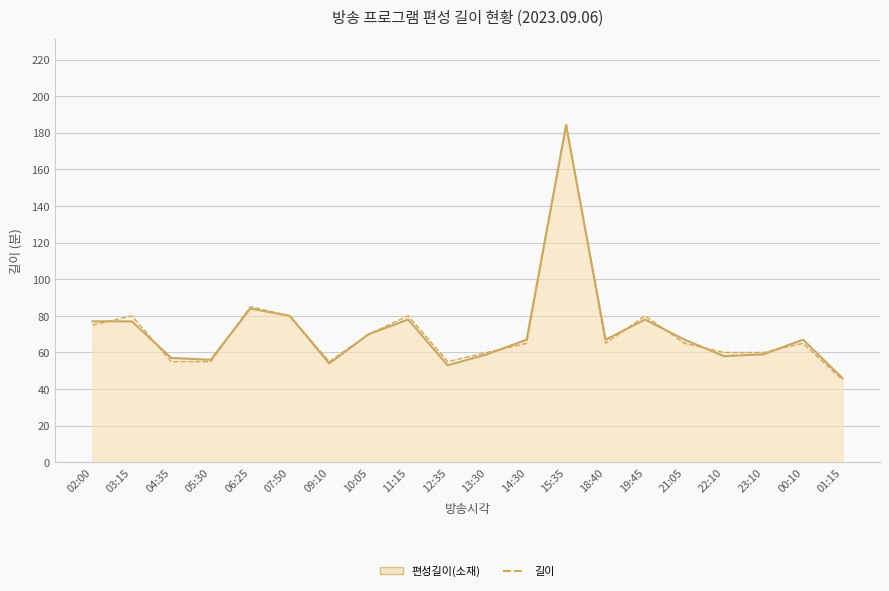

What is the sum of the 편성길이(소재) values at 19:45 and 09:10?

132